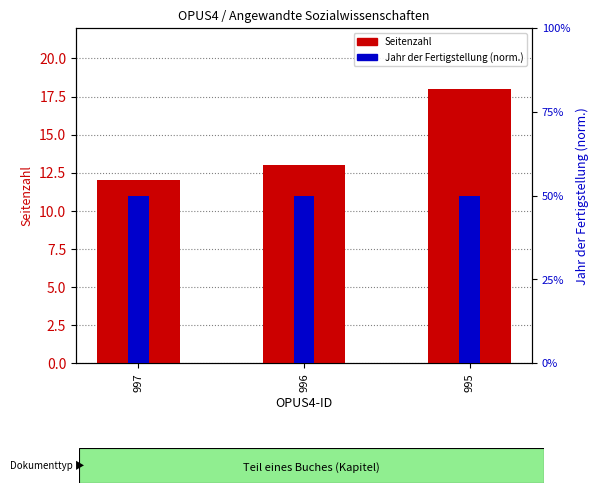

What are all the series names shown in the legend?

Seitenzahl, Jahr der Fertigstellung (norm.)